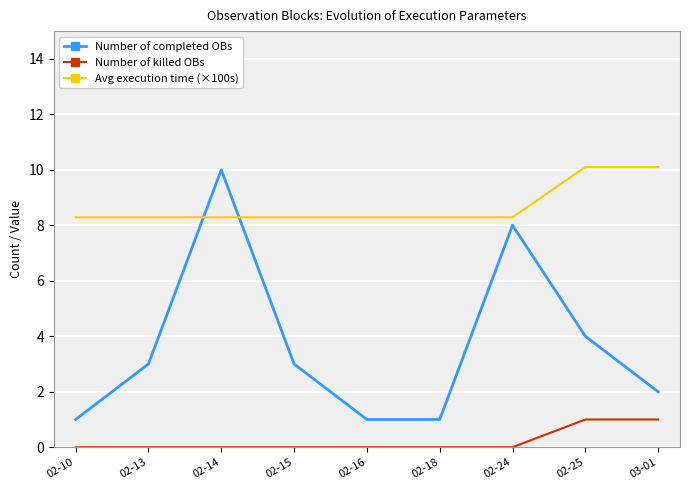

Reading right to left, extract all data points from this chart.

Number of completed OBs: 03-01=2.0	02-25=4.0	02-24=8.0	02-18=1.0	02-16=1.0	02-15=3.0	02-14=10.0	02-13=3.0	02-10=1.0
Number of killed OBs: 03-01=1.0	02-25=1.0	02-24=0.0	02-18=0.0	02-16=0.0	02-15=0.0	02-14=0.0	02-13=0.0	02-10=0.0
Avg execution time (×100s): 03-01=10.1	02-25=10.1	02-24=8.3	02-18=8.3	02-16=8.3	02-15=8.3	02-14=8.3	02-13=8.3	02-10=8.3